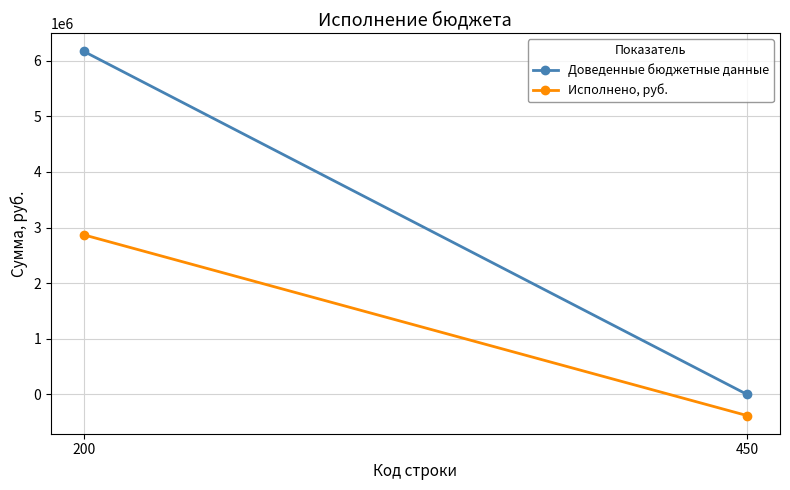

At which category is the sum across all series the highest?

200